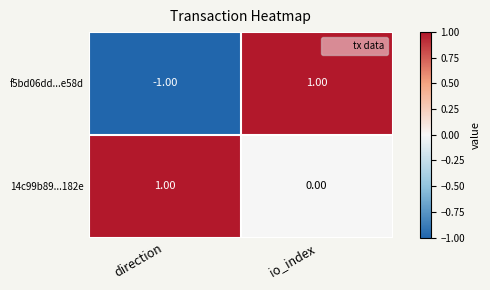

Where is f5bd06dd...e58d nearest to the value 0?

direction